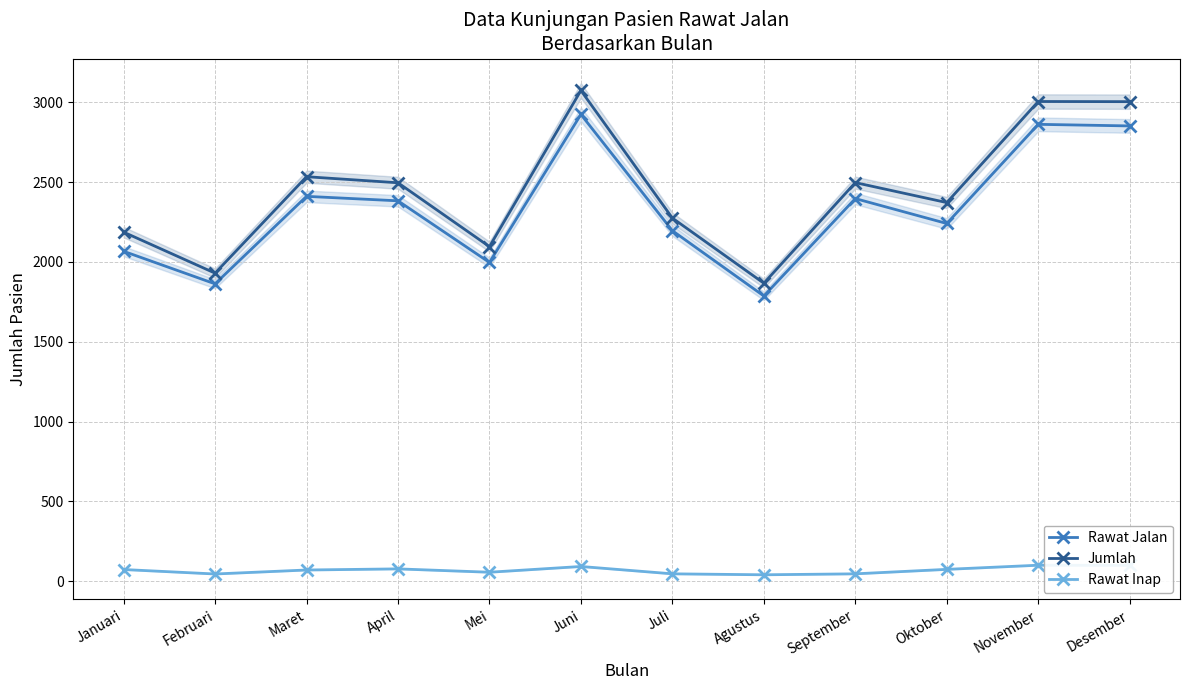

Between Juni and November, which series saw the biggest shift?

Jumlah